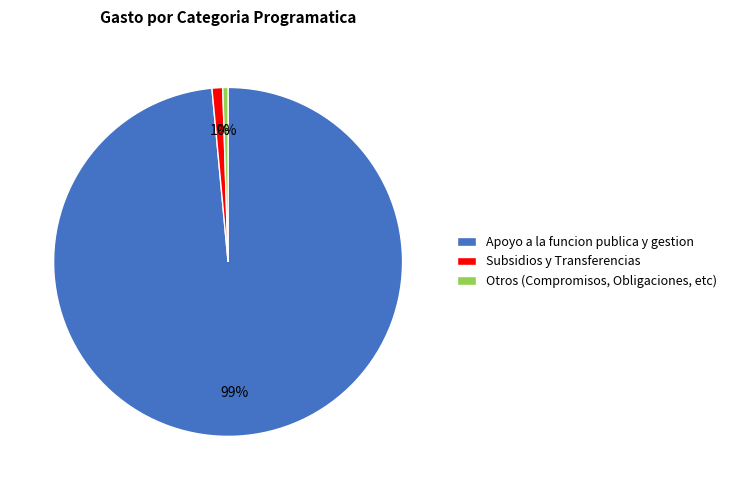

What is the smallest slice in the pie chart?

Otros (Compromisos, Obligaciones, etc)